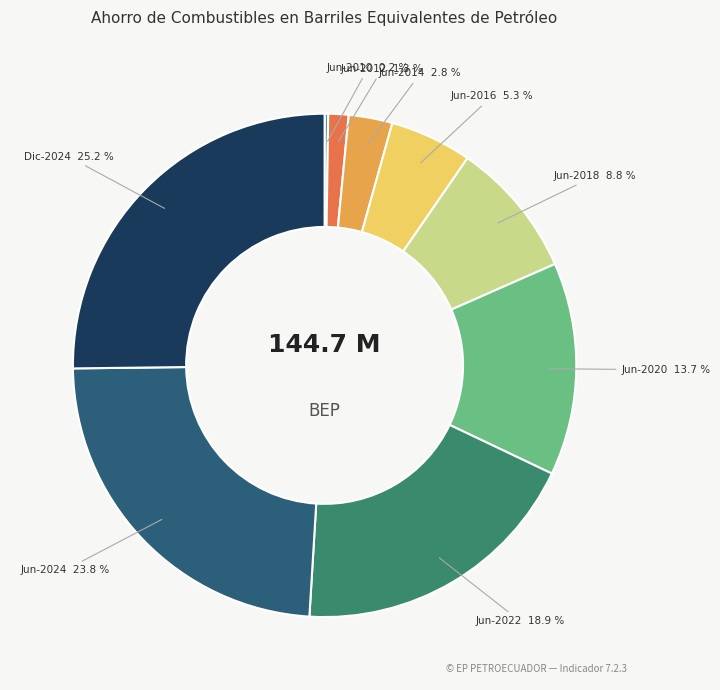

To the nearest percent, what portion does Jun-2024 represent?

24%